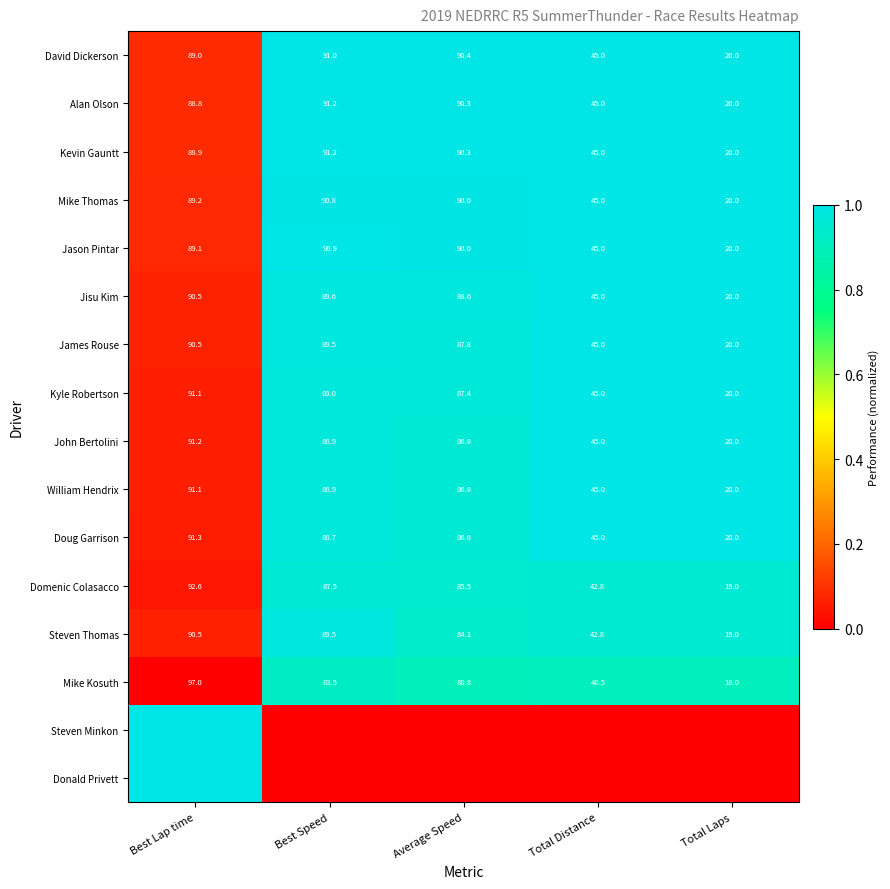

True or false: Domenic Colasacco has a value of 42.8 at Total Distance.

True